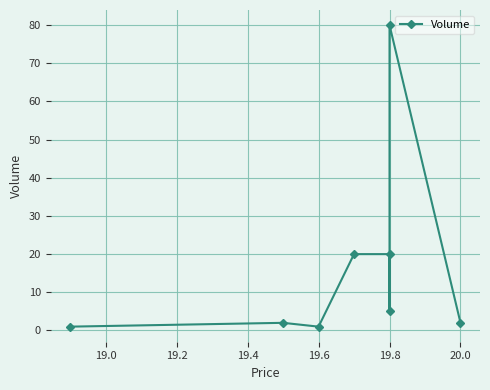

What is the label of the 6th point from the left?

19.6